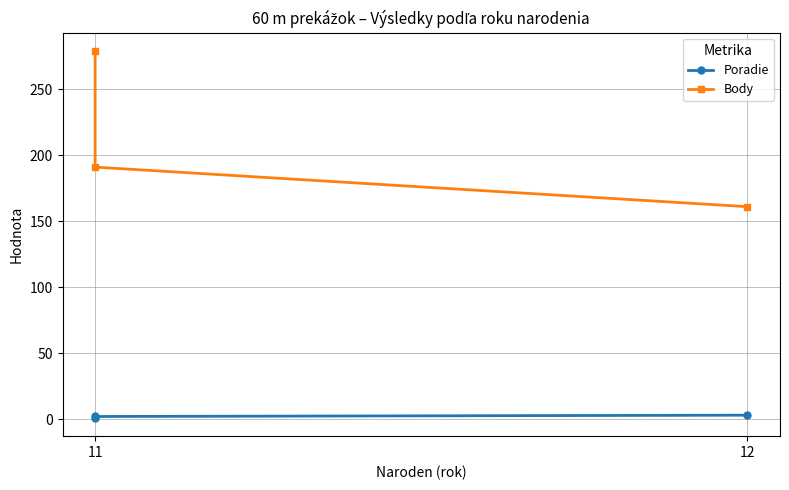

The value of Poradie at 12 is 3. True or false?

True